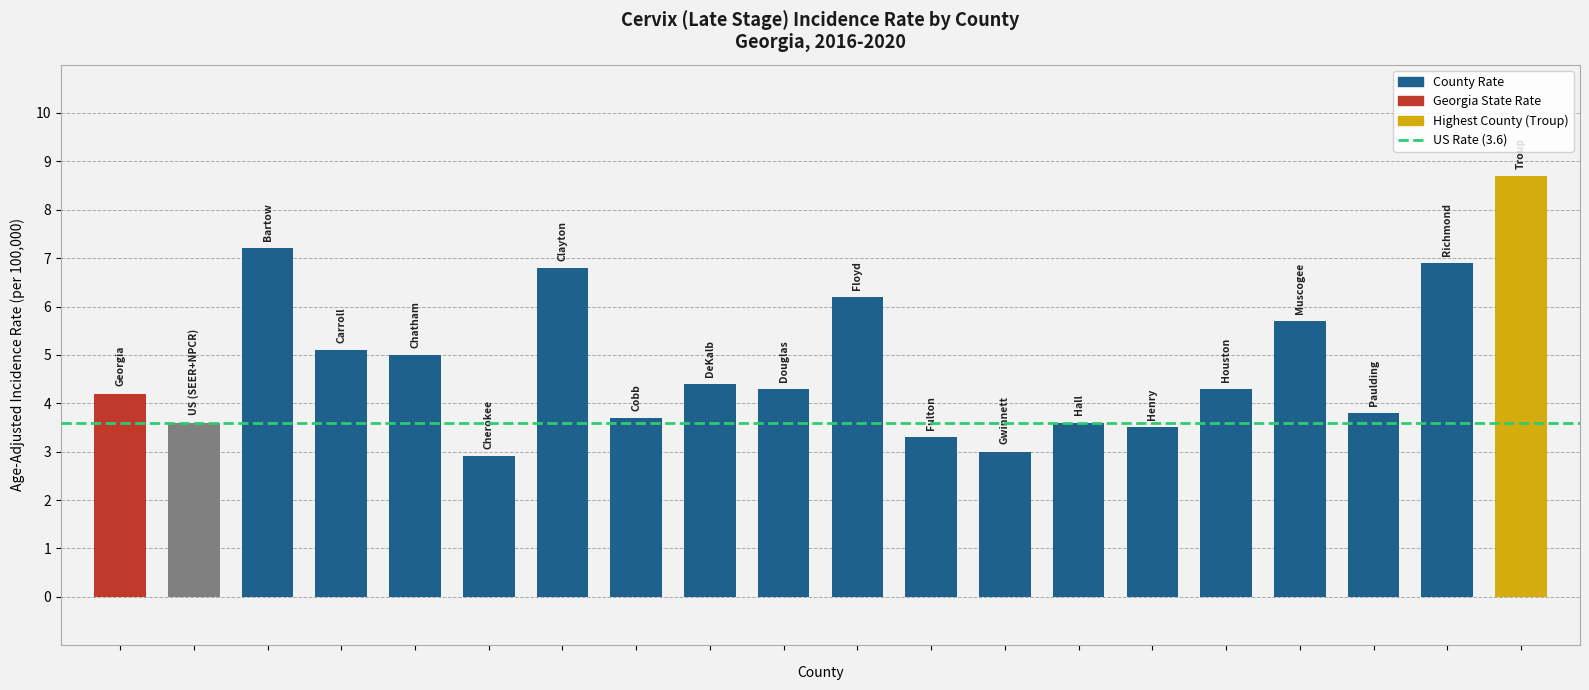

What is the difference between the maximum and minimum values?

5.8